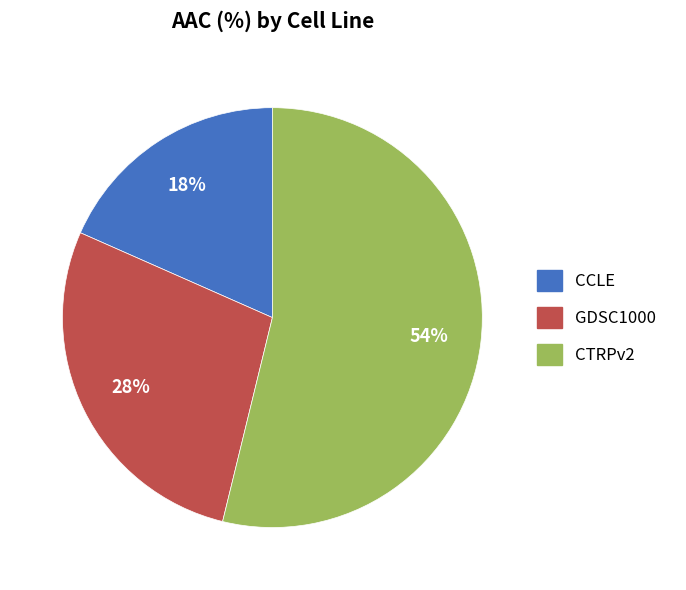

To the nearest percent, what is the average slice percentage?

33%